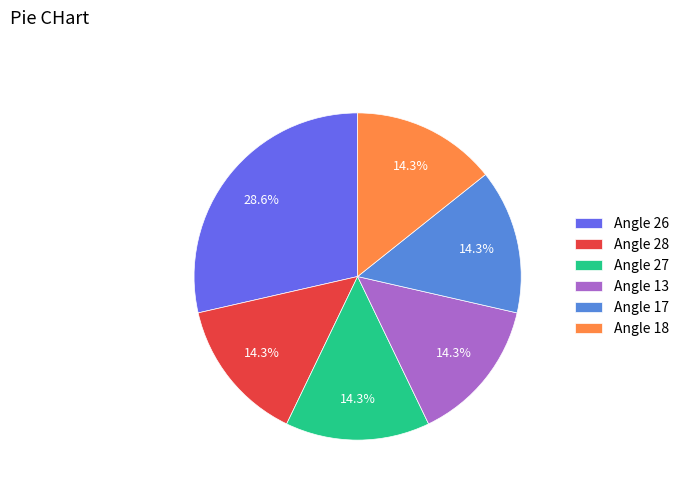

Is there a majority slice in this chart?

No